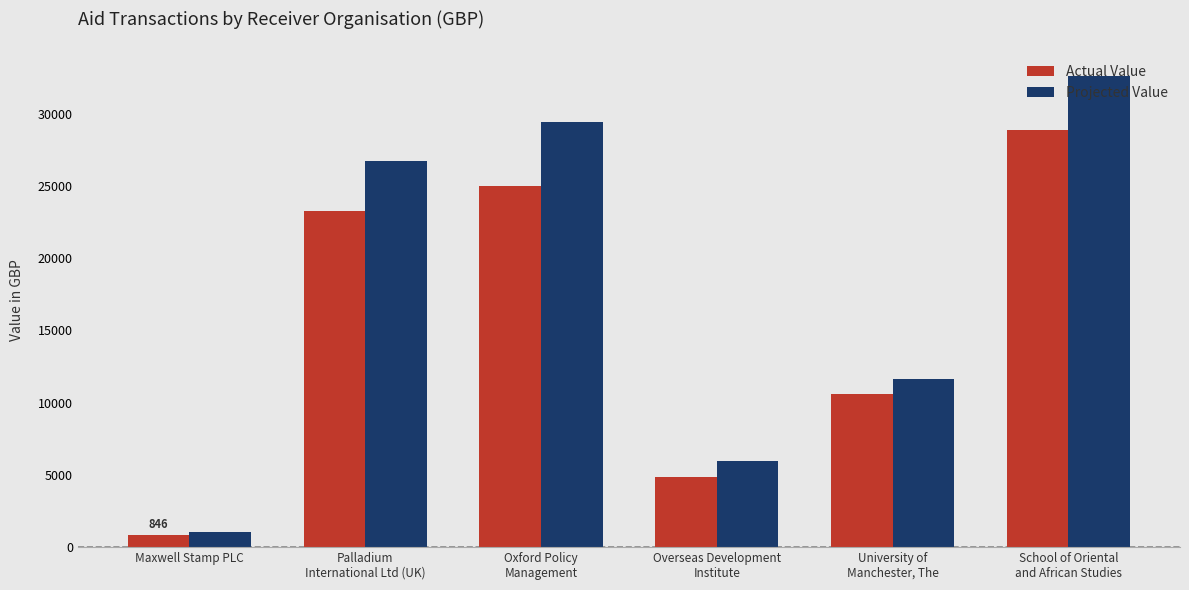

Does the chart contain any negative values?

No